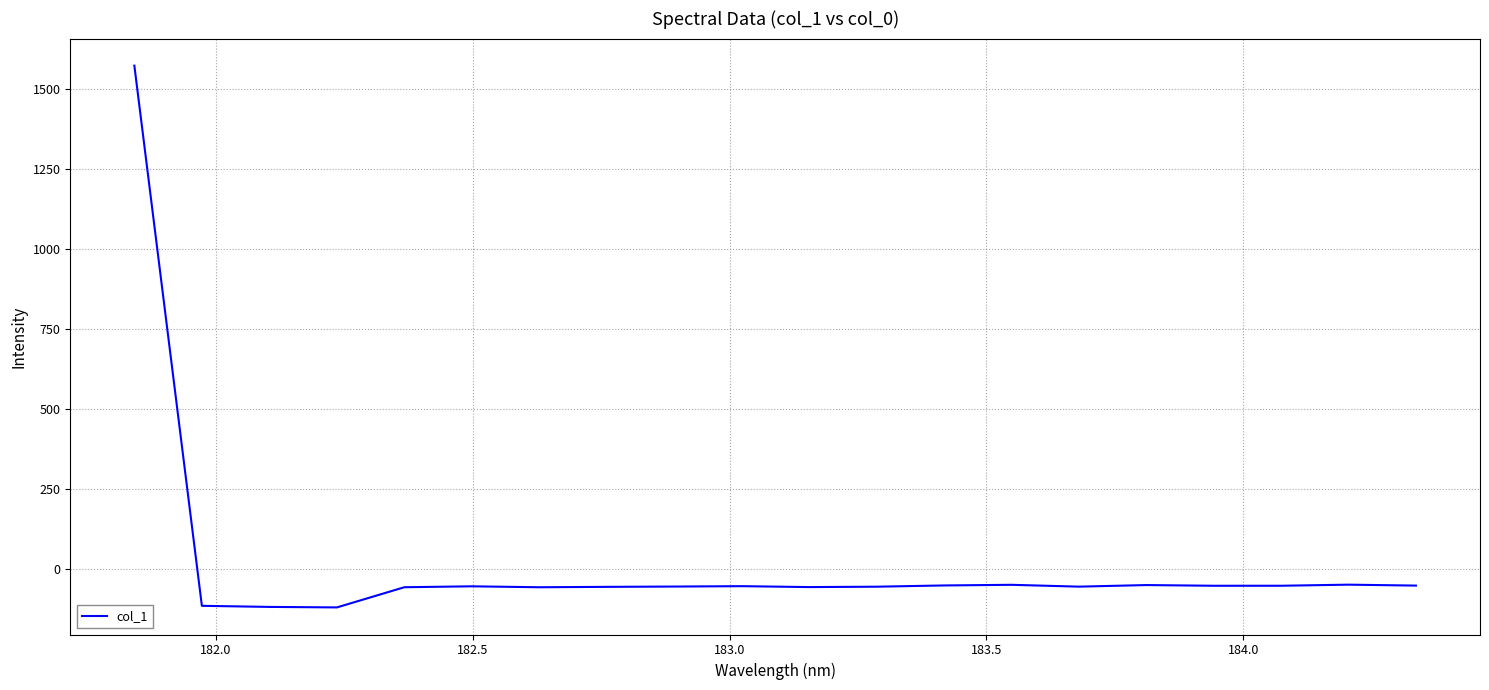

What is the smallest value displayed?

-119.8